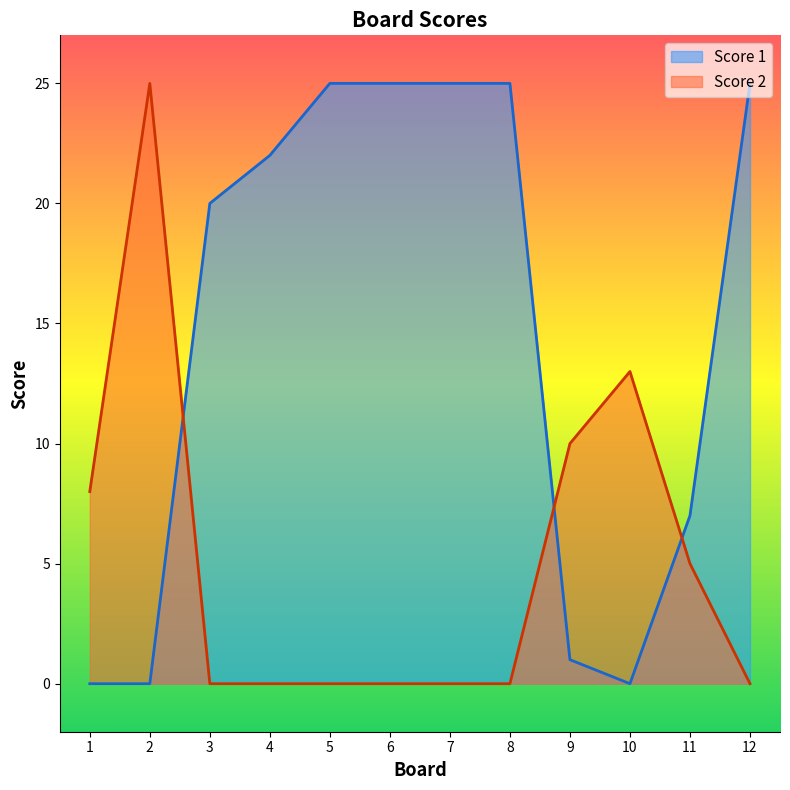

At which label does Score 2 reach its minimum?

3